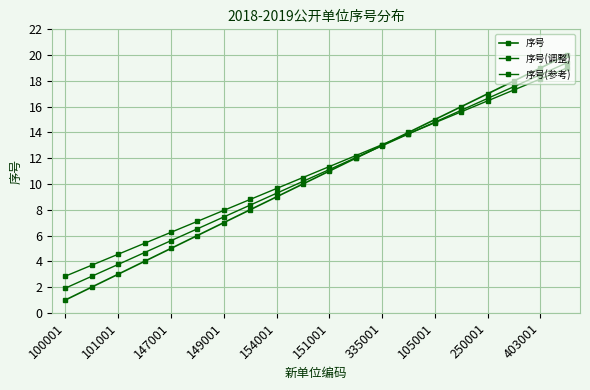

Count the number of categories in the chart.

20